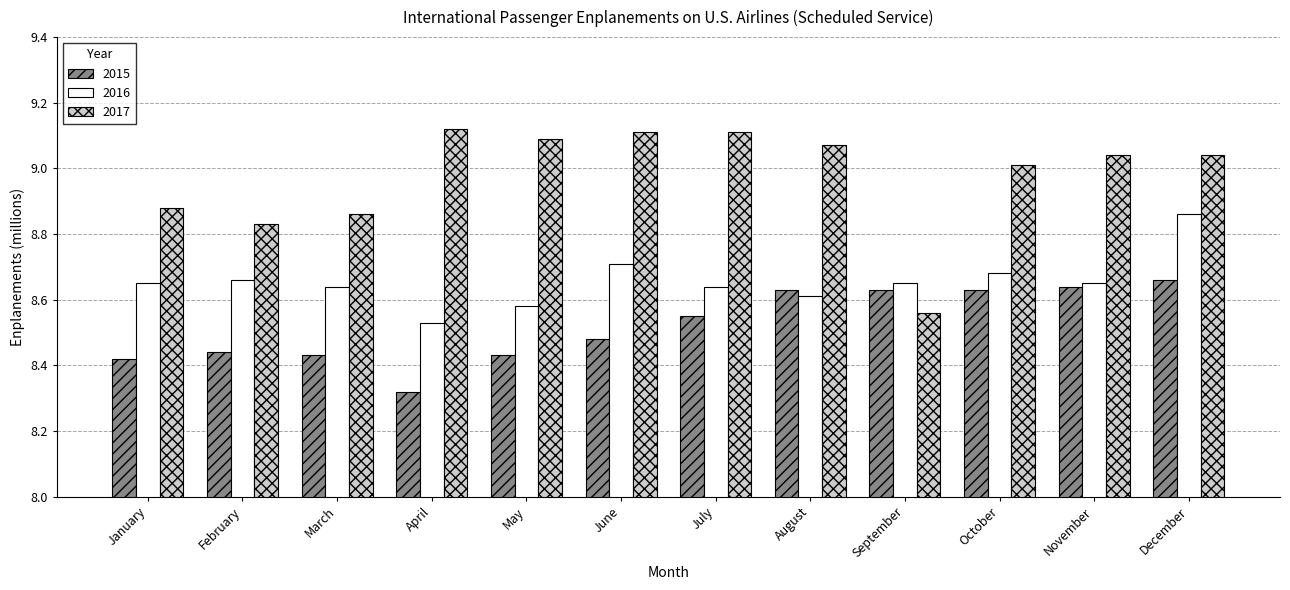

What is the spread (max minus min) of values at July?

0.6